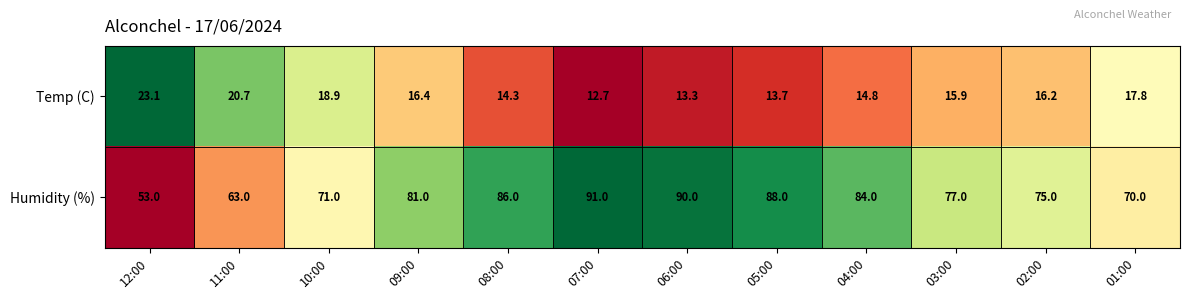

At which category is the sum across all series the highest?

07:00